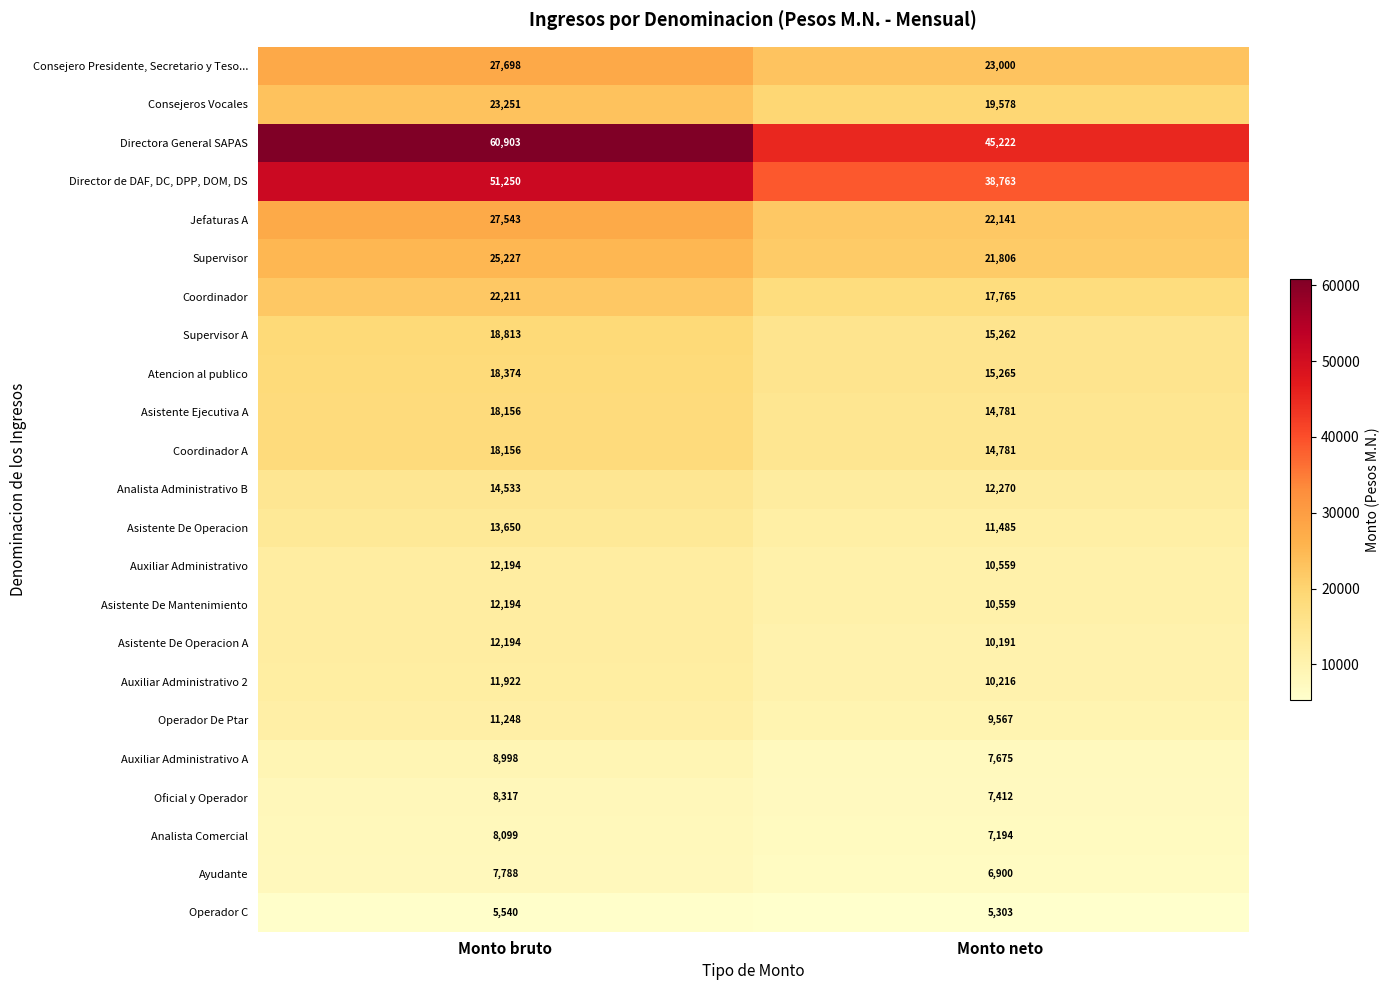

What is the total value across all series at Monto neto?

357695